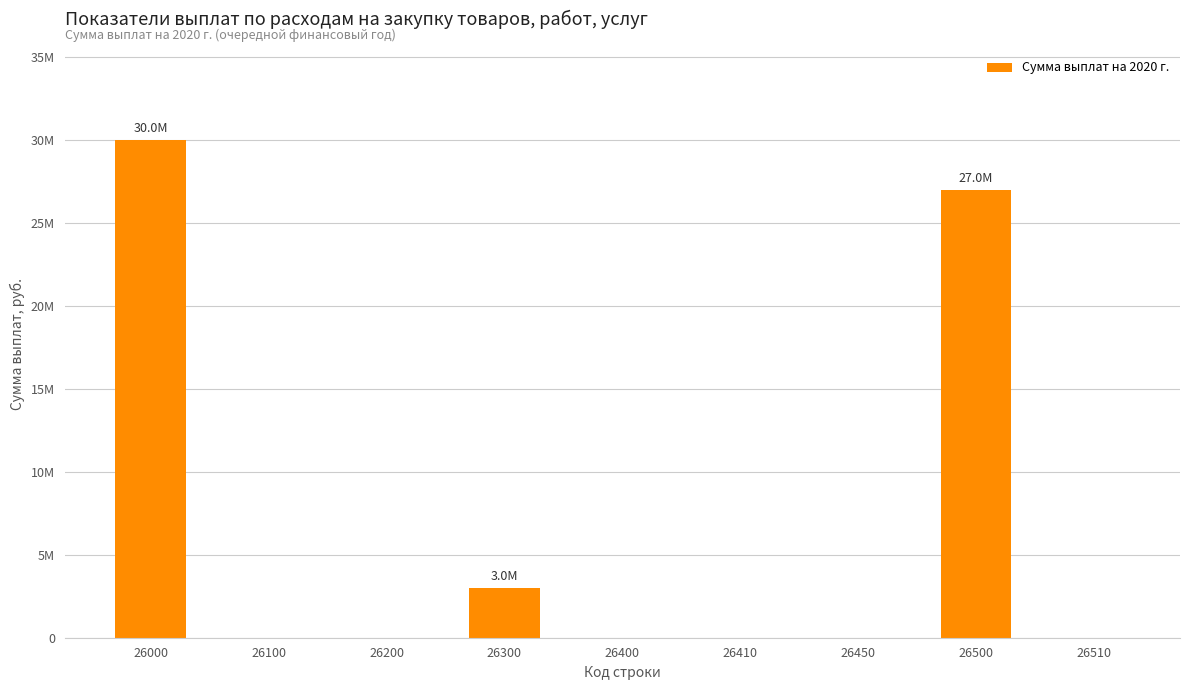

Which category has the lowest value across all series?

26100